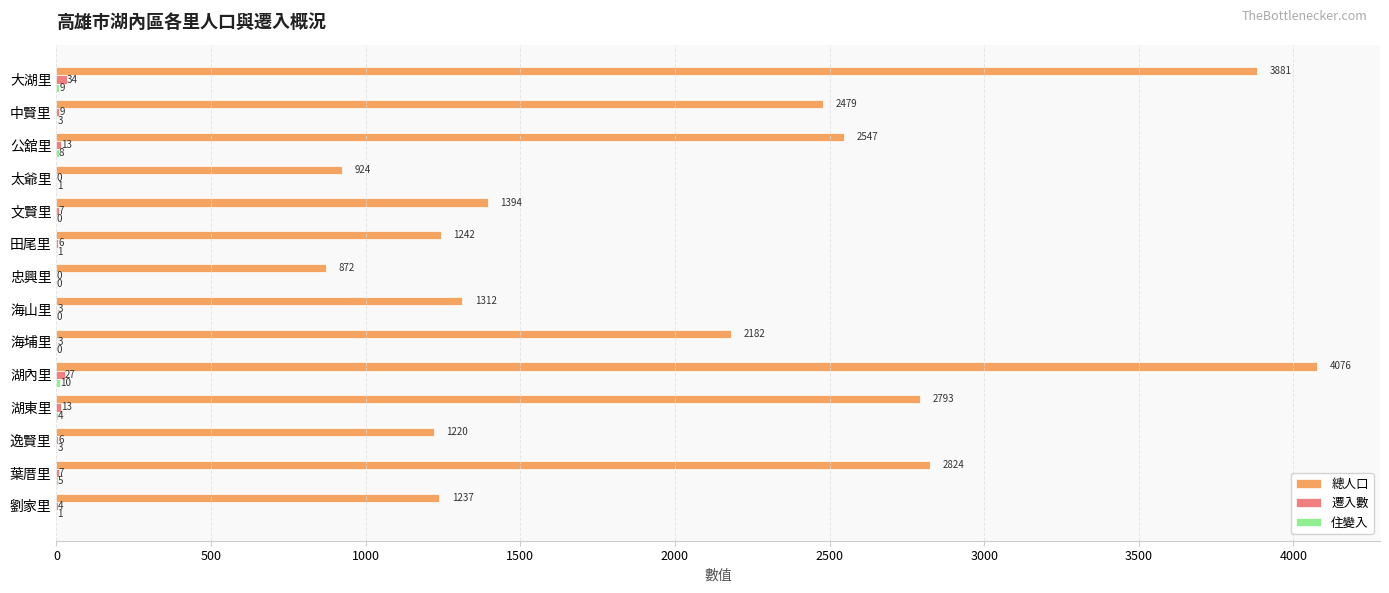

What is the sum of all 總人口 values?

28983